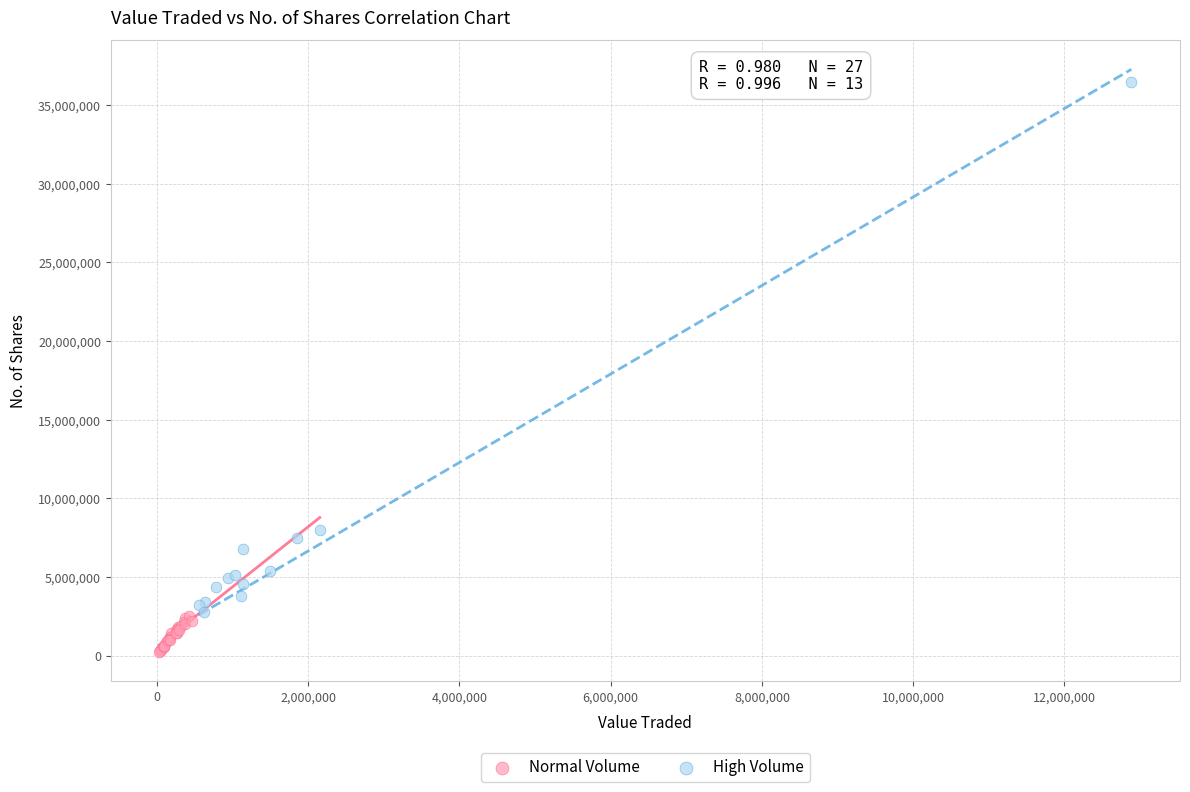

Which series has the largest Y range (max minus min)?

High Volume